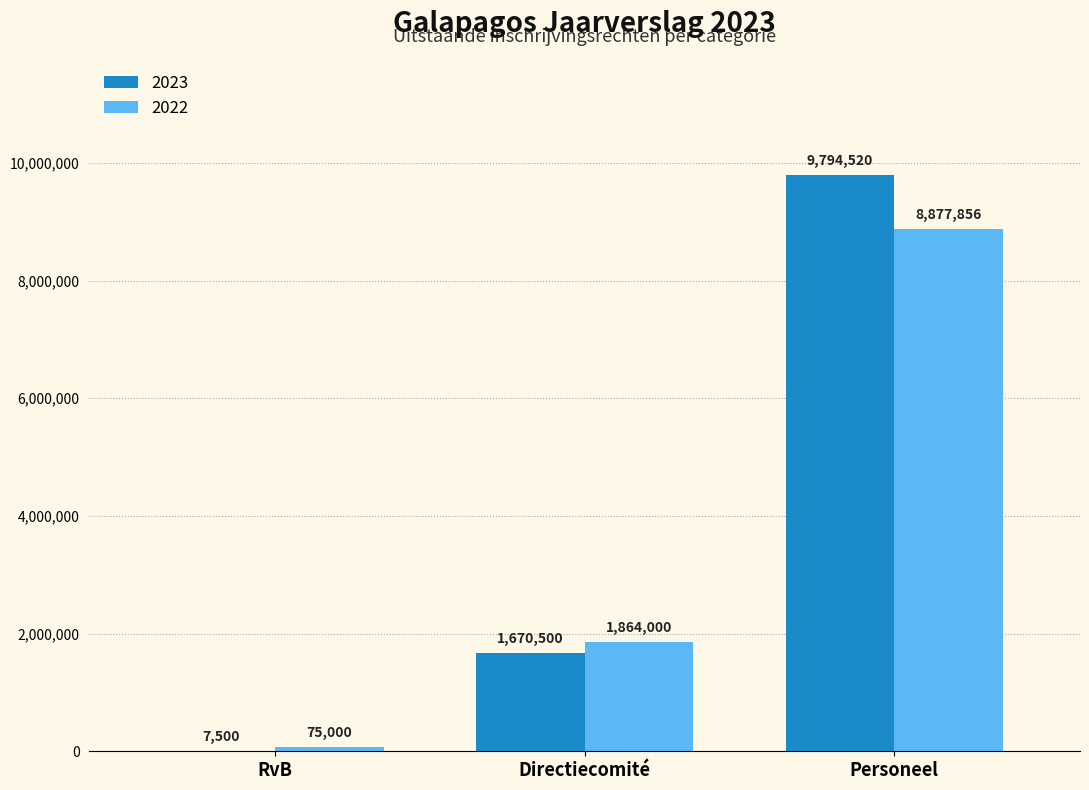

Count the number of categories in the chart.

3